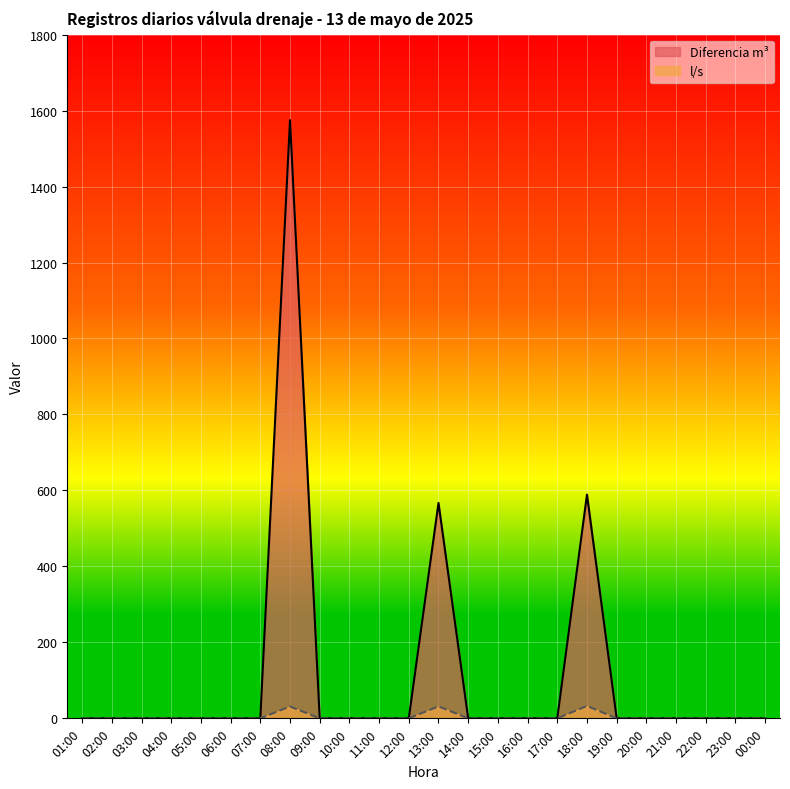

Between 20:00 and 11:00, which is larger?

20:00